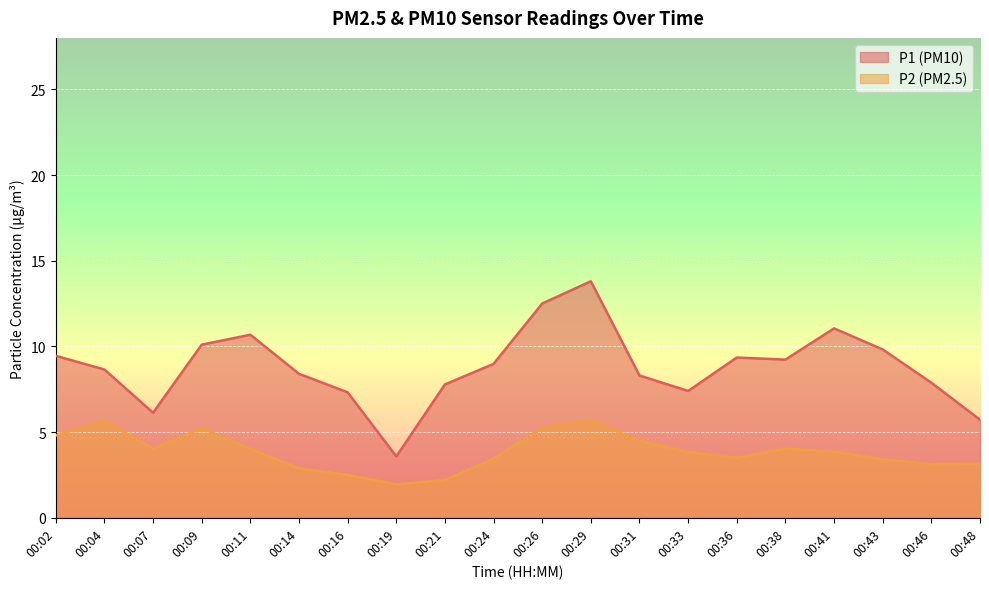

True or false: P1 has more than 2 points higher than both neighbors.

True